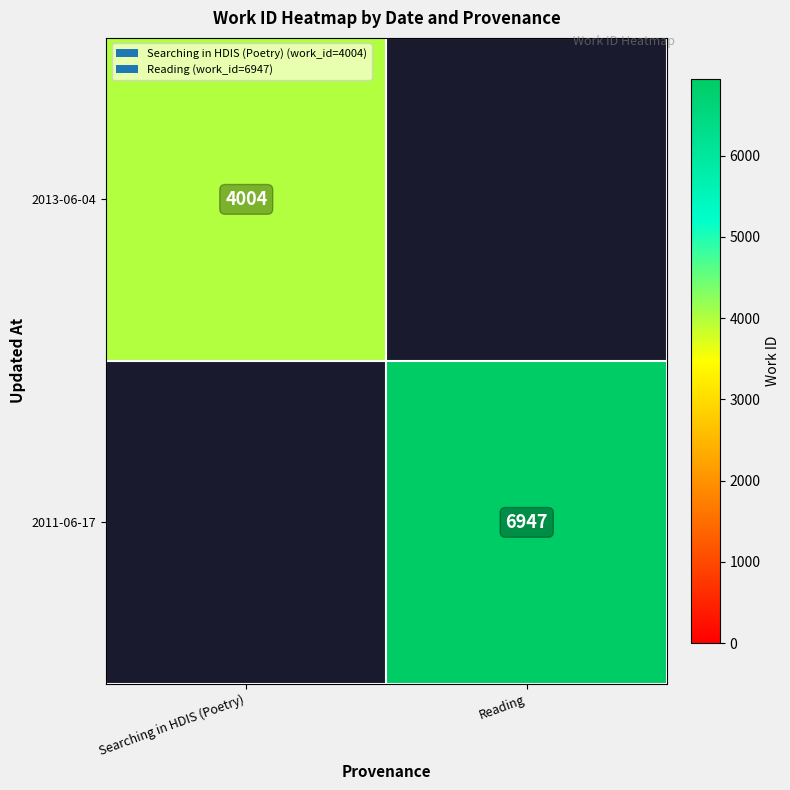

At which category is the sum across all series the highest?

Reading